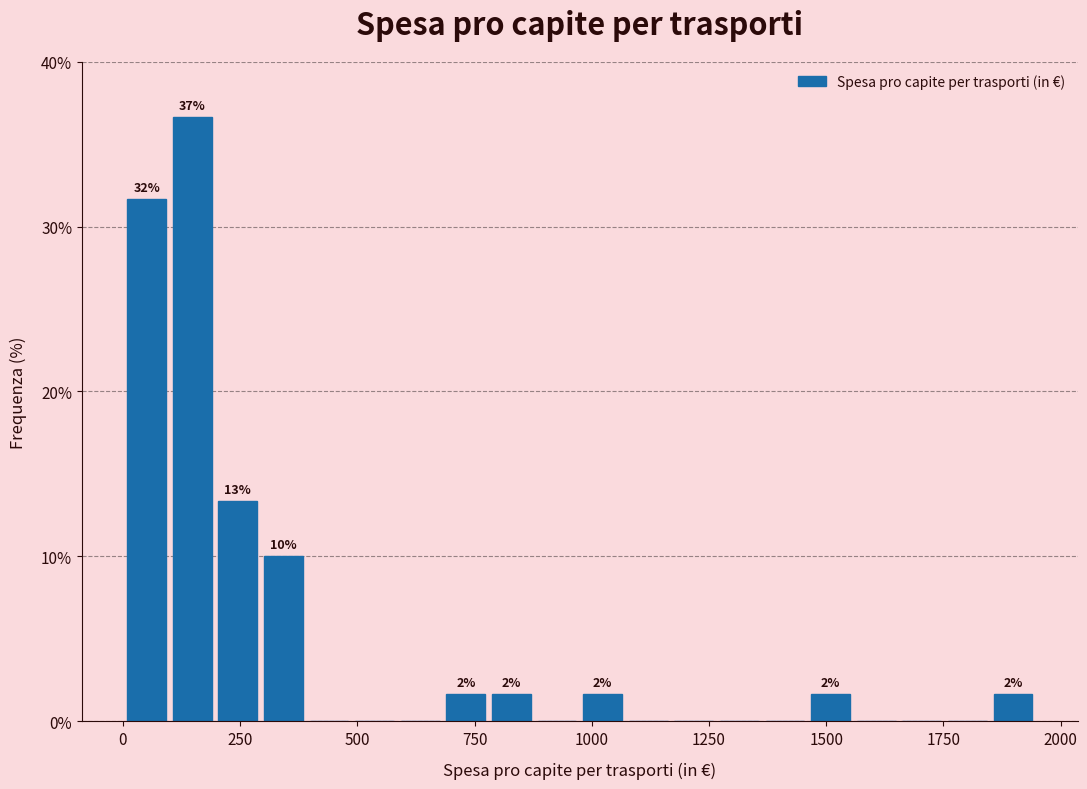

Read against the x-axis, roughly where is the centre of the tallest bar?

150